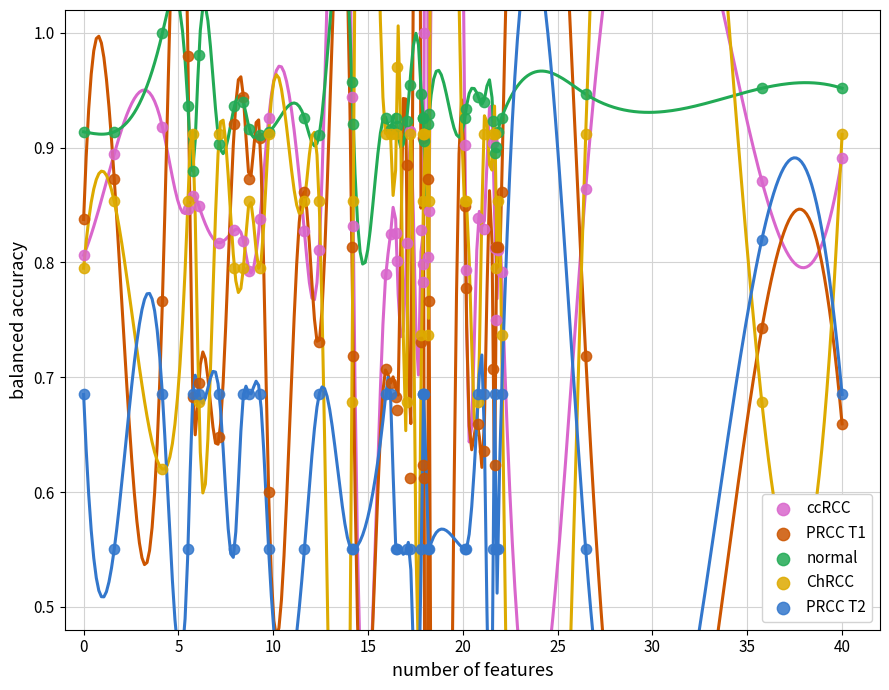

Which series has the widest spread of Y values?

PRCC T1